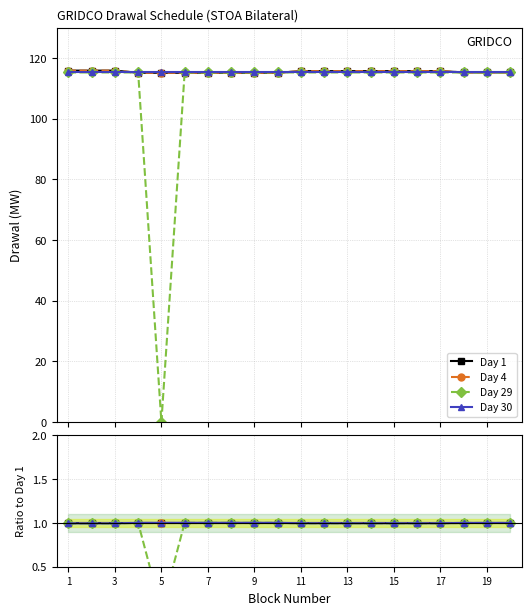

Is the value of Day 29 at 17 greater than the value of Day 1 at 15?

Yes